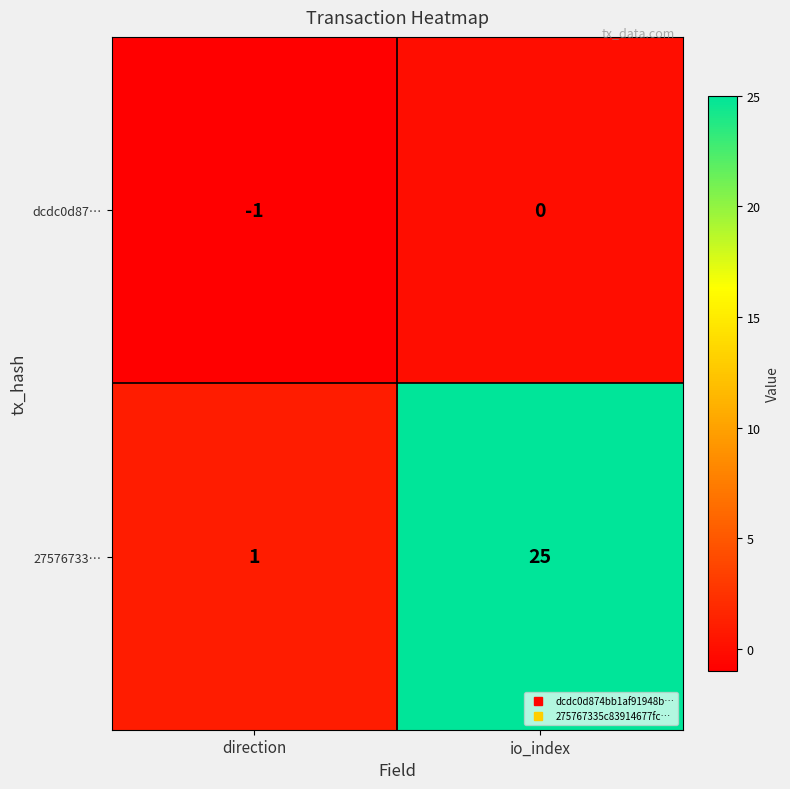

Which series has the widest spread of values?

27576733…